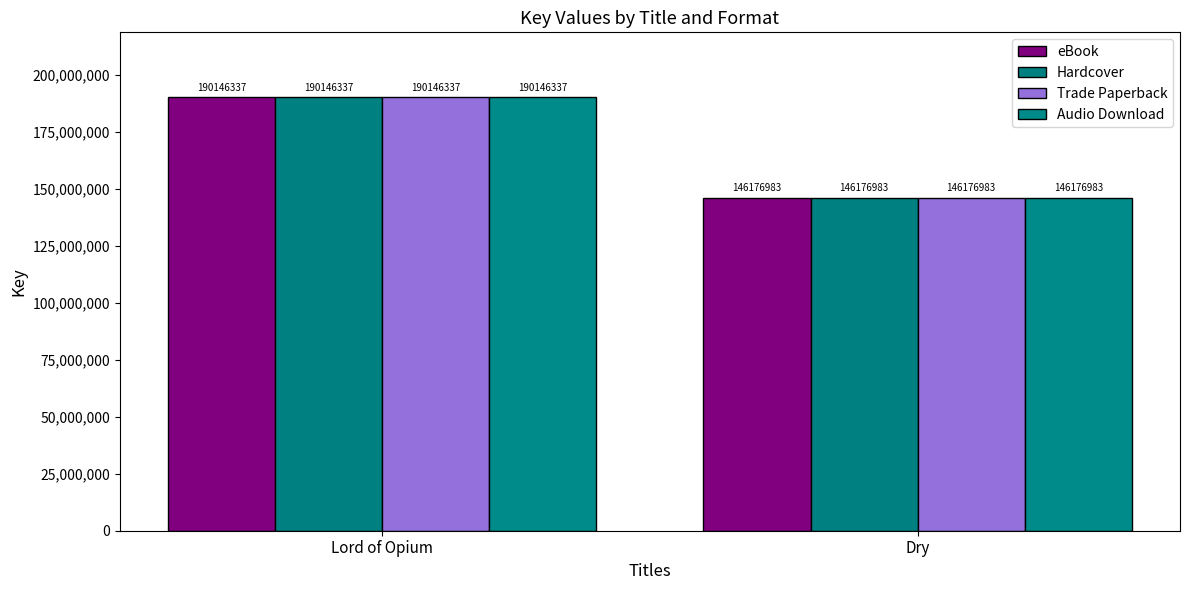

What is the label of the 2nd bar from the right?

Lord of Opium